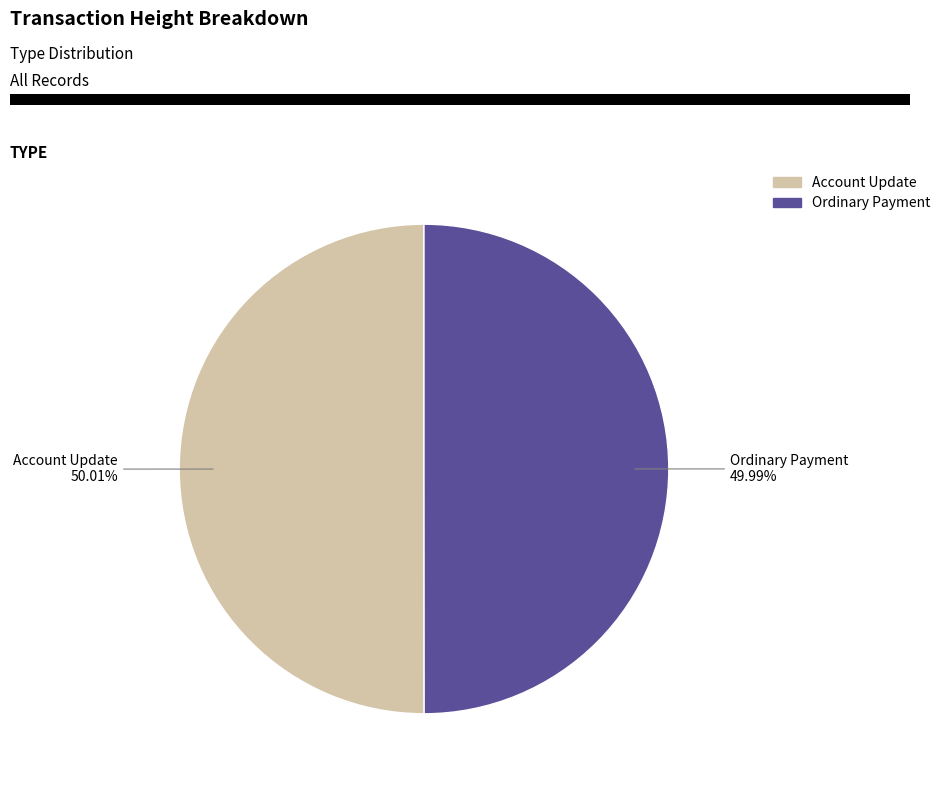

Does any single category account for the majority?

Yes